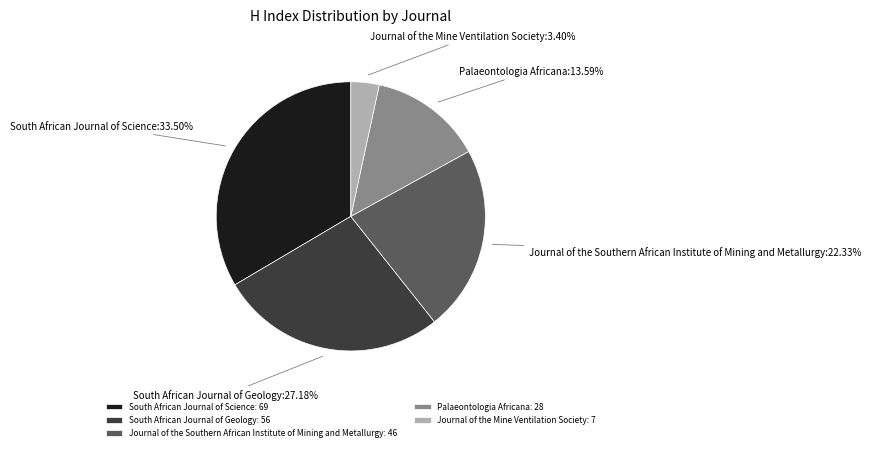

What is the smallest slice in the pie chart?

Journal of the Mine Ventilation Society